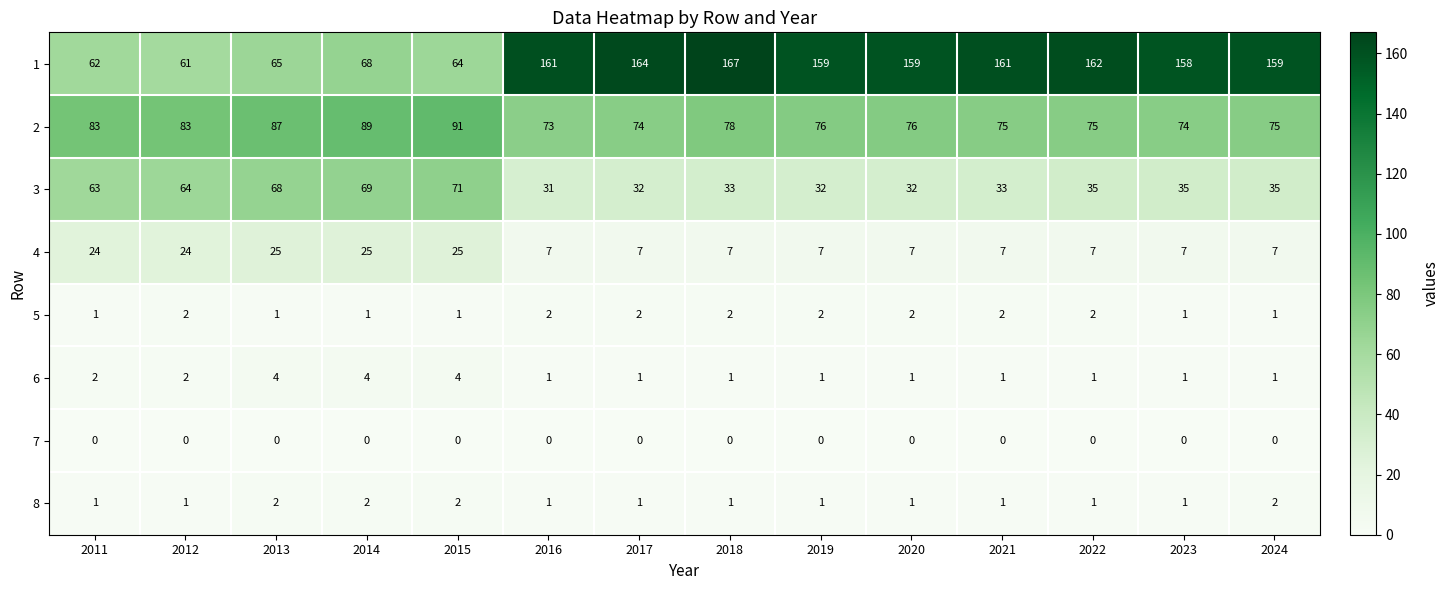

What is the difference between the second highest and second lowest values in the 6 series?

3